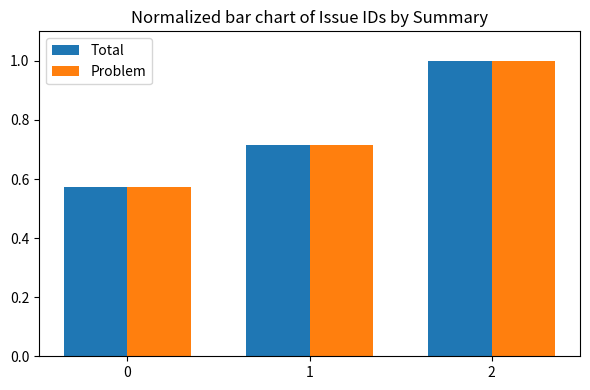

True or false: Total has a value of 1.1 at 1.

False